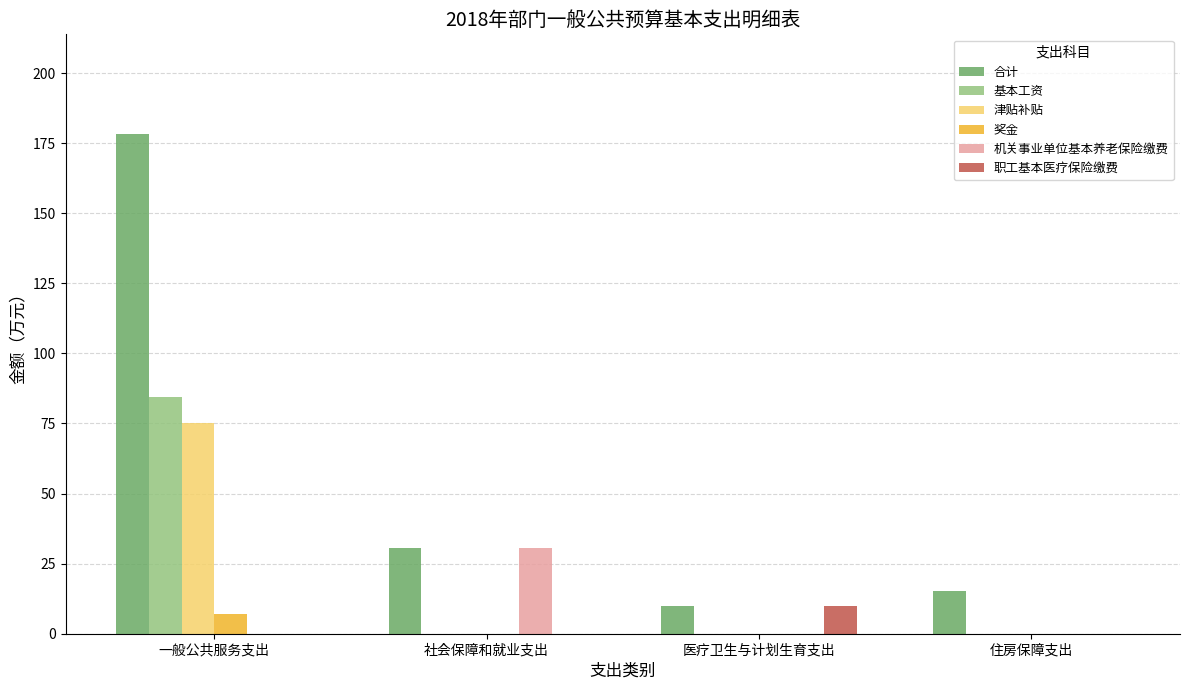

What are all the series names shown in the legend?

合计, 基本工资, 津贴补贴, 奖金, 机关事业单位基本养老保险缴费, 职工基本医疗保险缴费